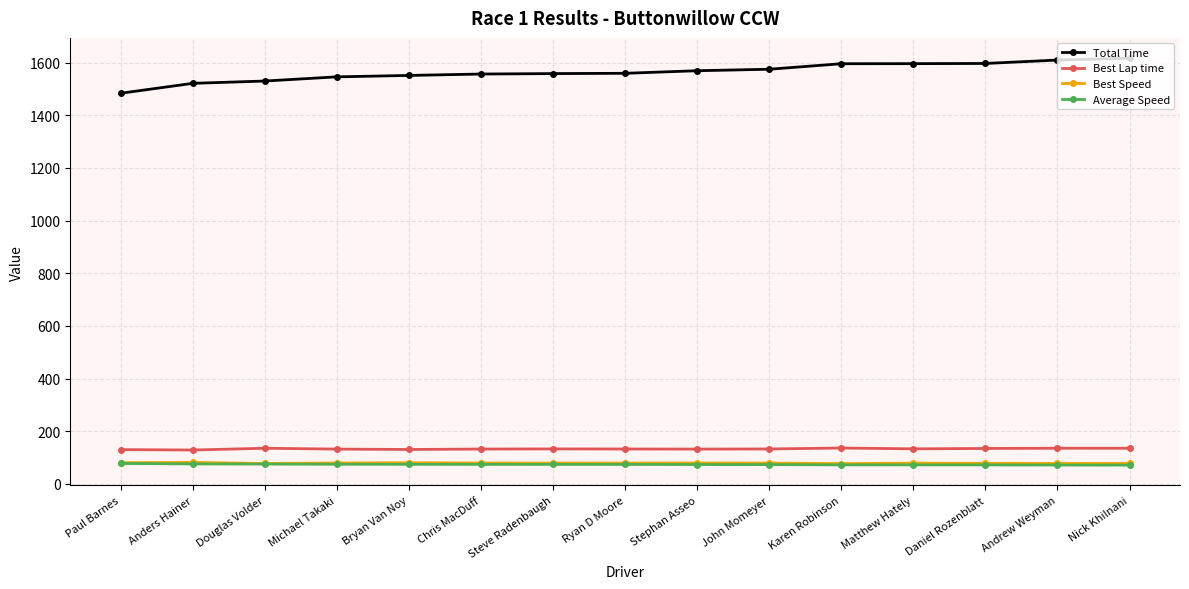

What is the sum of the Best Speed values at Ryan D Moore and Stephan Asseo?

158.0